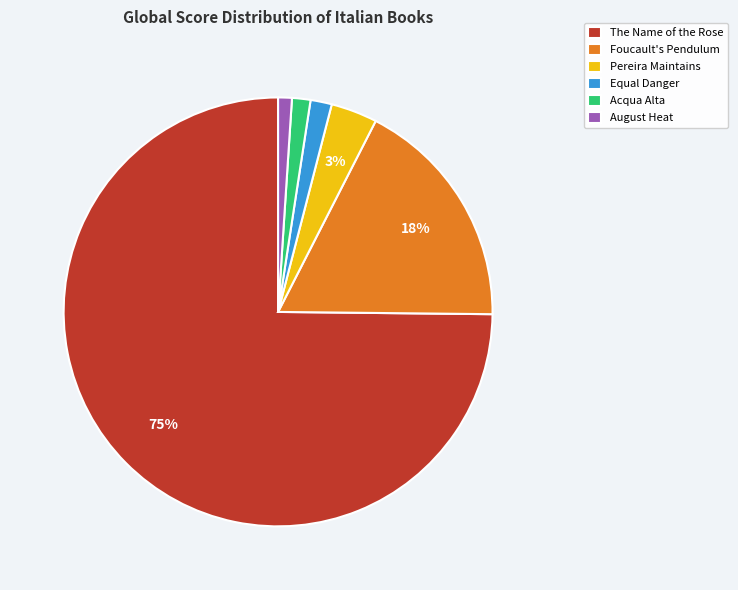

To the nearest percent, what portion does Acqua Alta represent?

1%